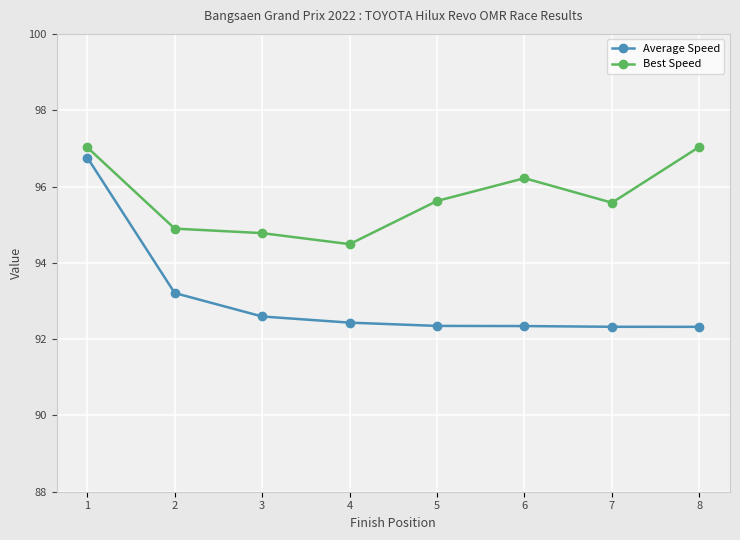

In Best Speed, how many points are higher than both neighbors (excluding endpoints)?

1